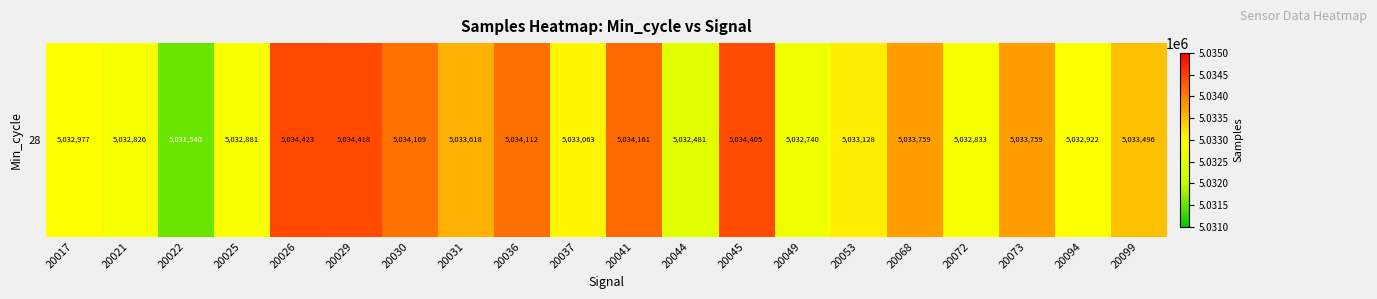

What is the difference between the values at 20041 and 20036?

49